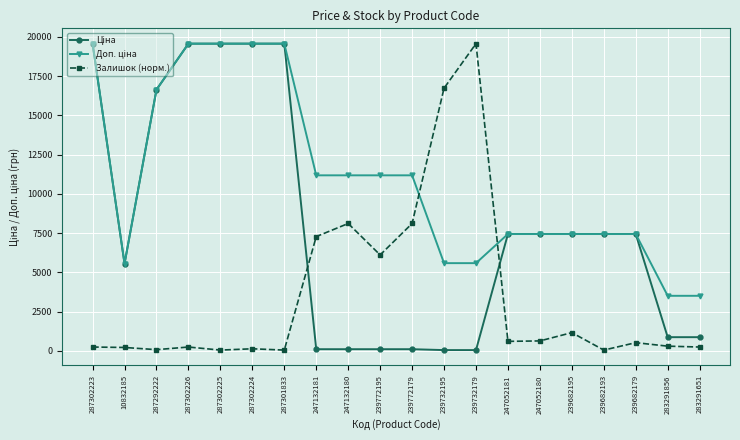

Is it true that Залишок (норм.) equals 55.9 at 287301833?

True